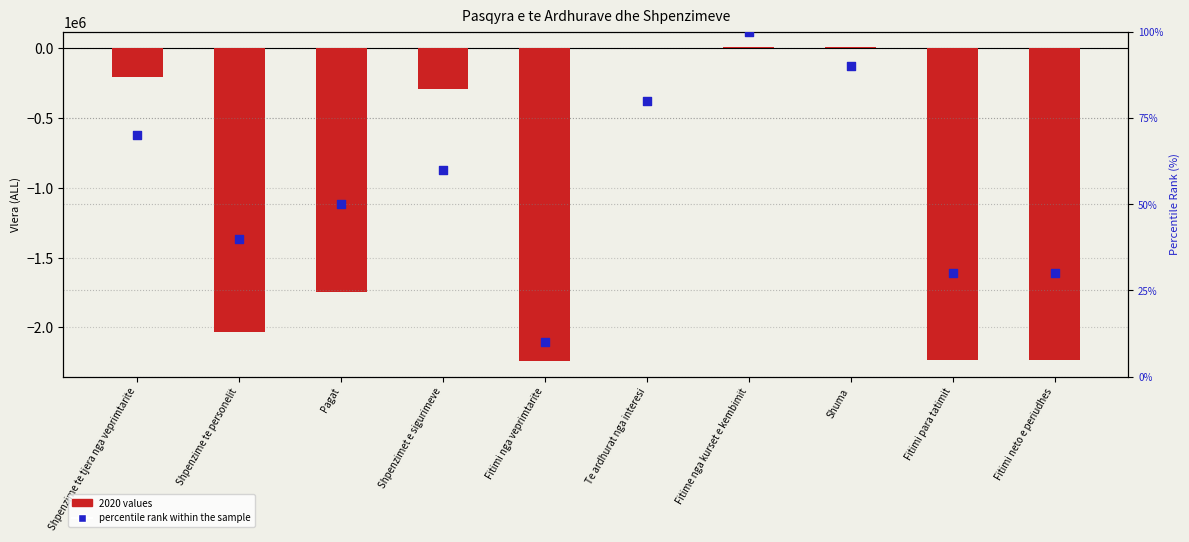

Between Fitime nga kurset e kembimit and Fitimi neto e periudhes, which is larger?

Fitime nga kurset e kembimit